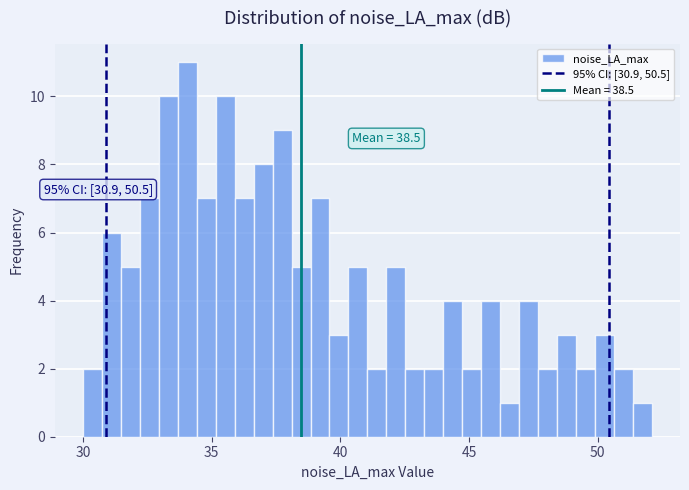

Read against the x-axis, roughly where is the centre of the tallest bar?

34.0